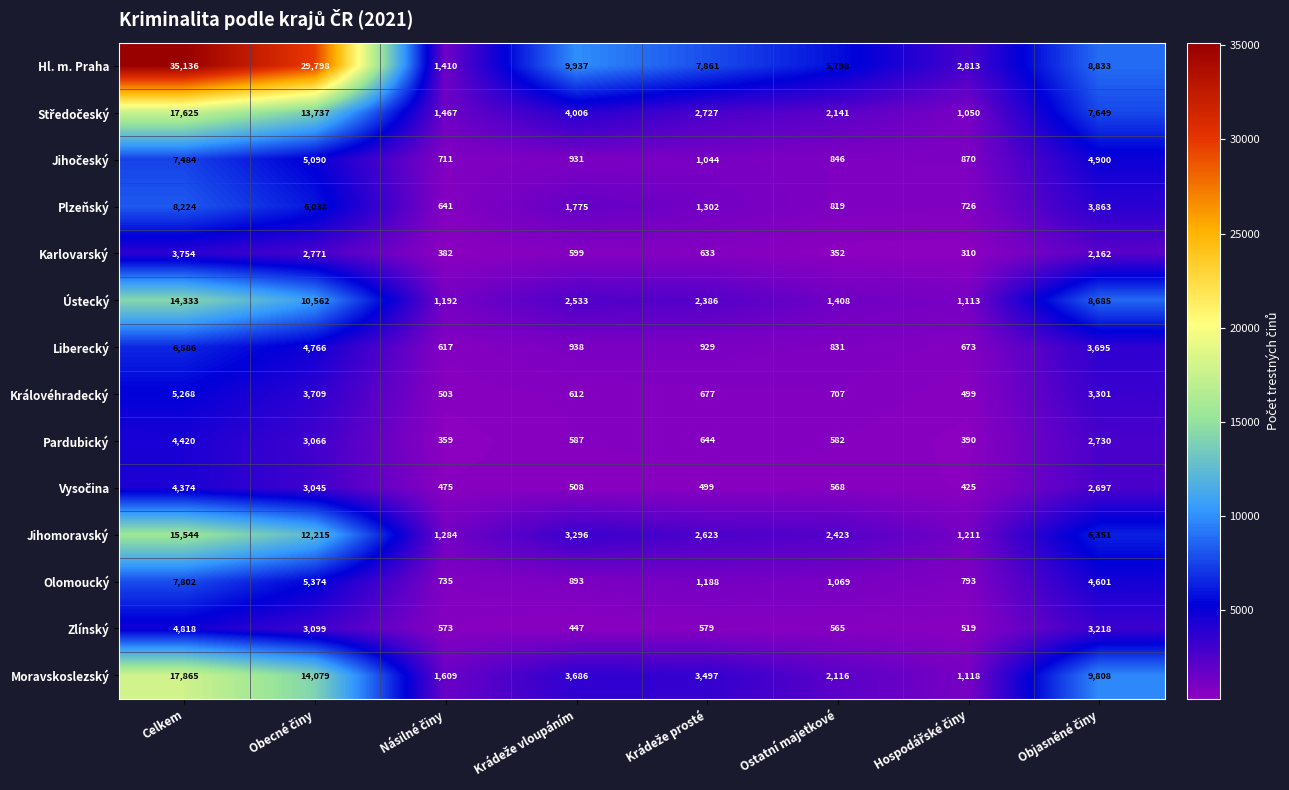

What is the difference between the maximum and second lowest values in the Liberecký series?

5913